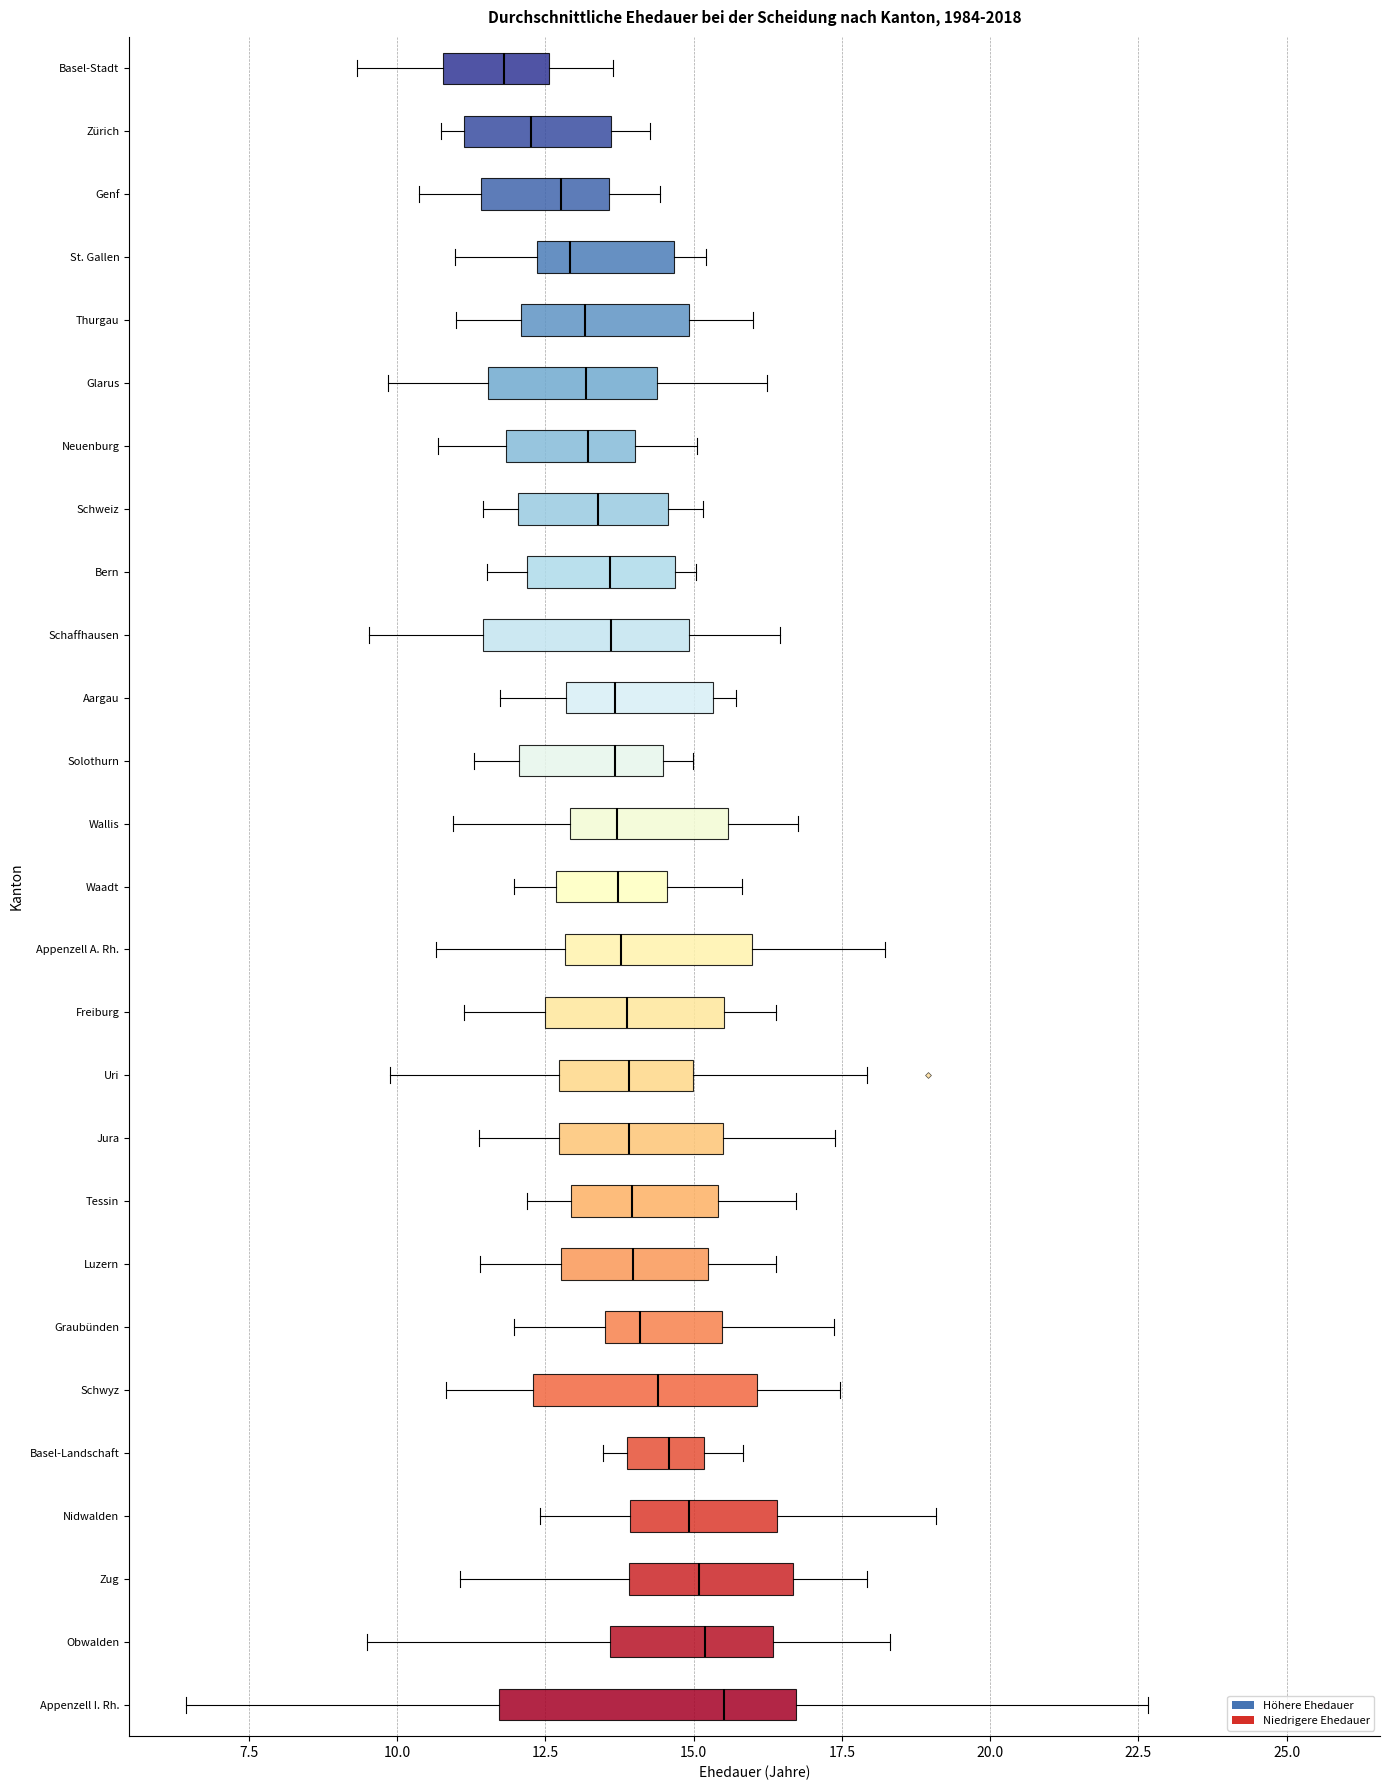

Comparing the boxes themselves (not the whiskers), which one is the widest?

Appenzell I. Rh.